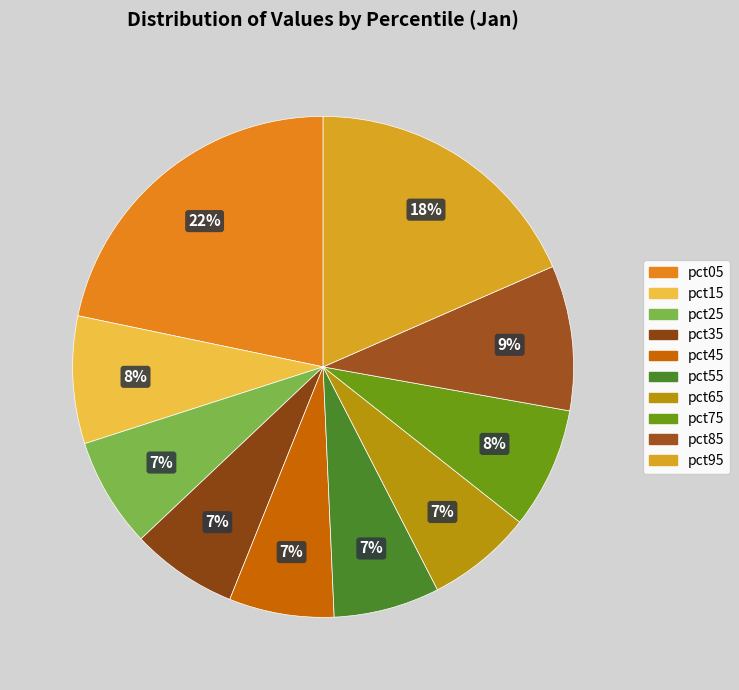

Does pct35 represent more than half of the total?

No